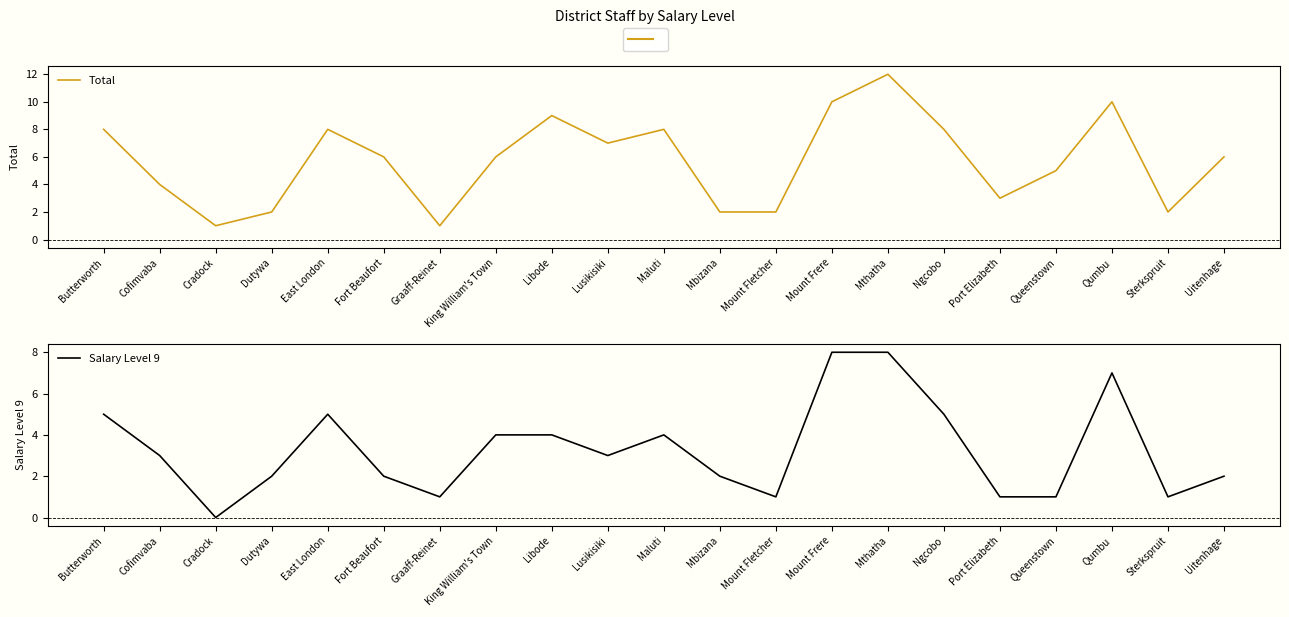

Does the chart display data point markers on the line(s)?

No